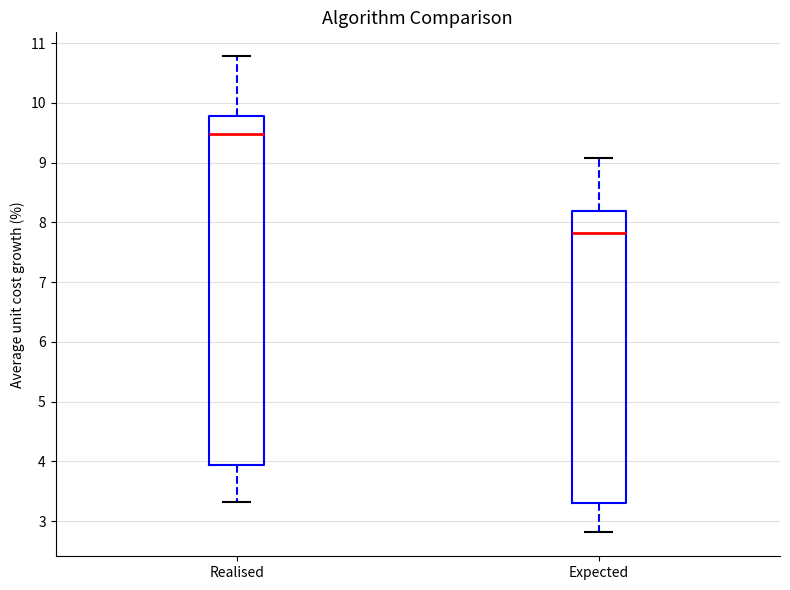

Reading left to right, transcribe this box plot: for each box, give where its median line is, the range the box spans, and where its two whiskers end, as read against the y-axis. The values are not printed on the chart, so give them approximately, as read against the axis.

Realised: median 9.5, box 3.9 to 9.8, whiskers 3.3 to 10.8
Expected: median 7.8, box 3.3 to 8.2, whiskers 2.8 to 9.1